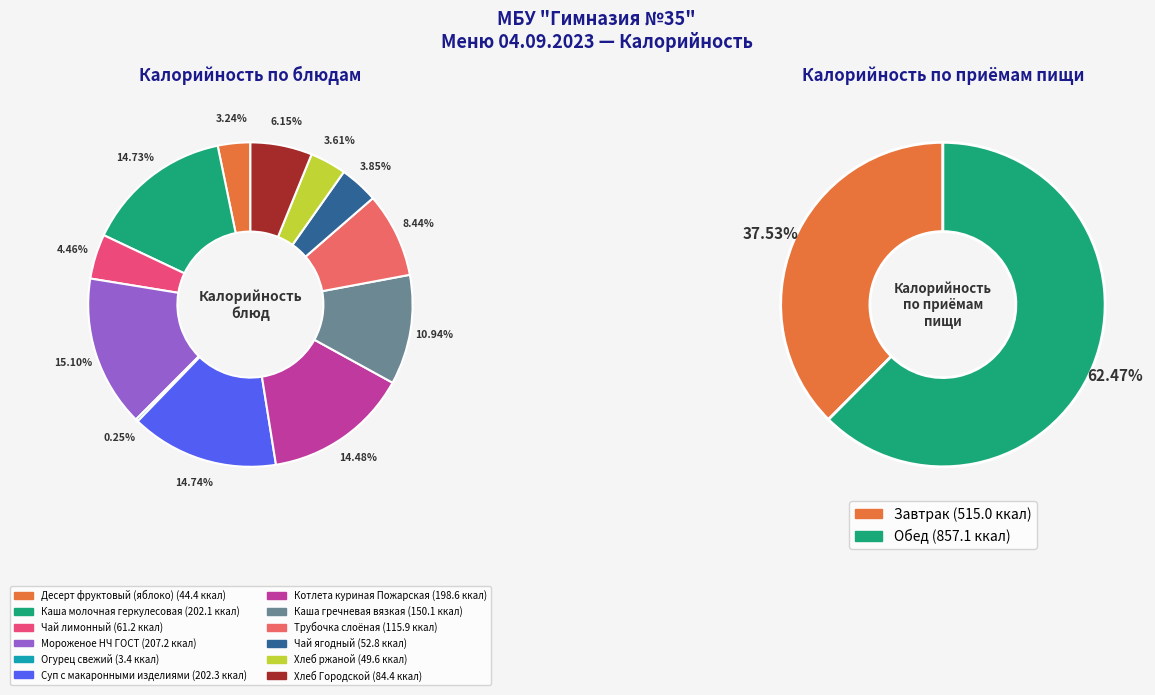

What percentage is NOT represented by Каша гречневая вязкая?

89.1%